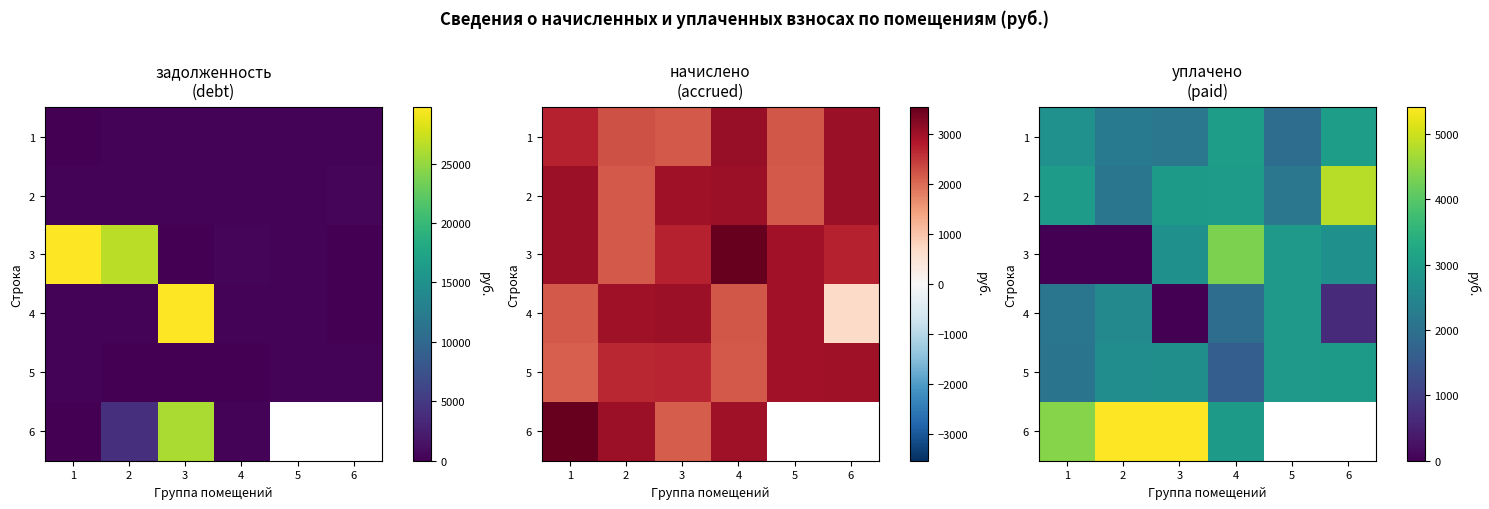

What is the difference between the second highest and second lowest values in the 3 series?

2937.1